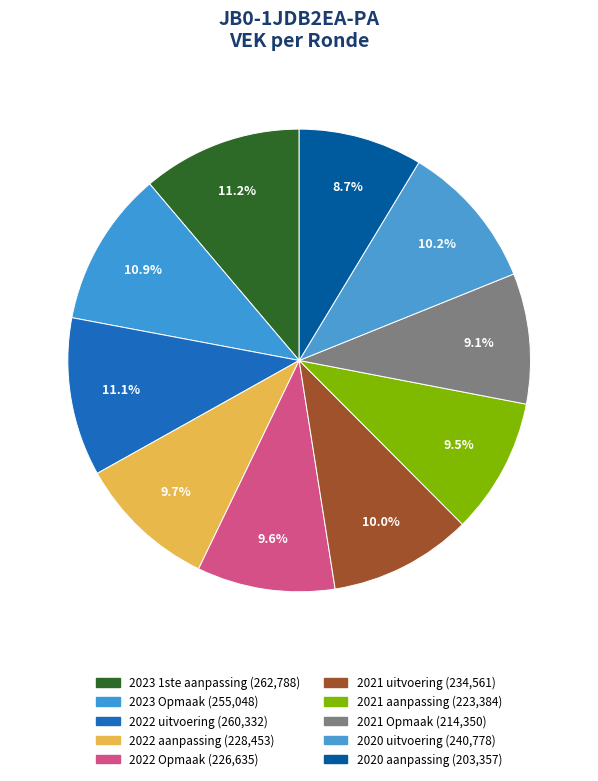

Does any single category account for the majority?

No